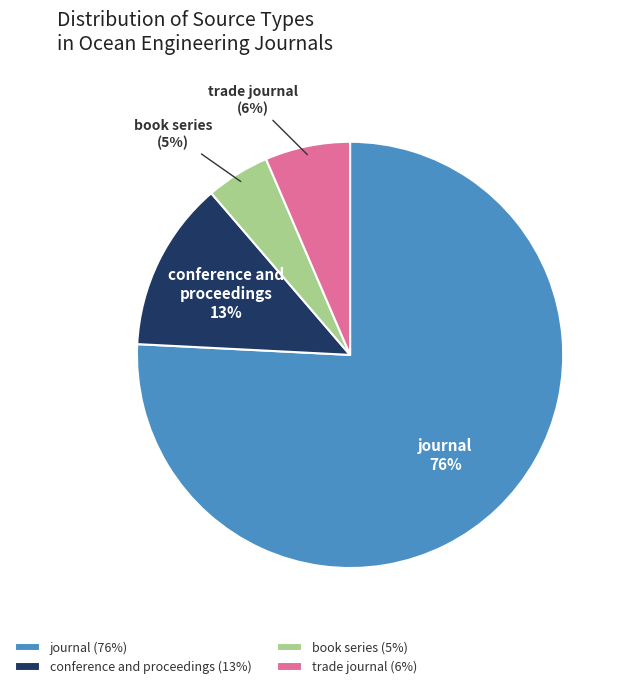

Do trade journal (6%) and book series (5%) together represent more than half of the pie?

No